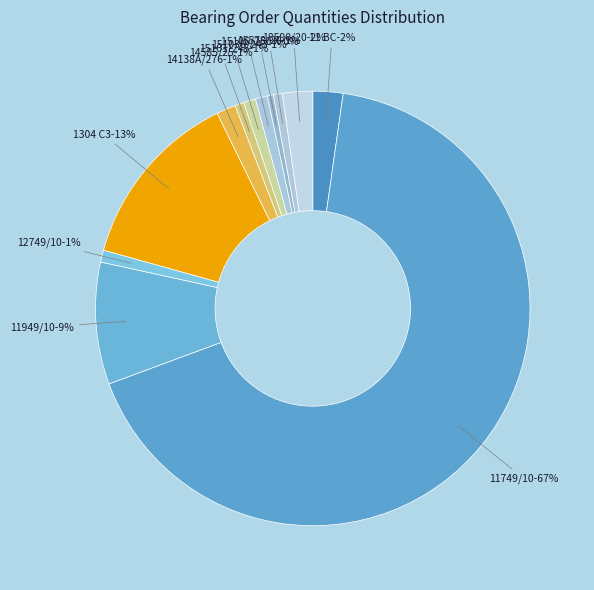

To the nearest percent, what is the average slice percentage?

8%